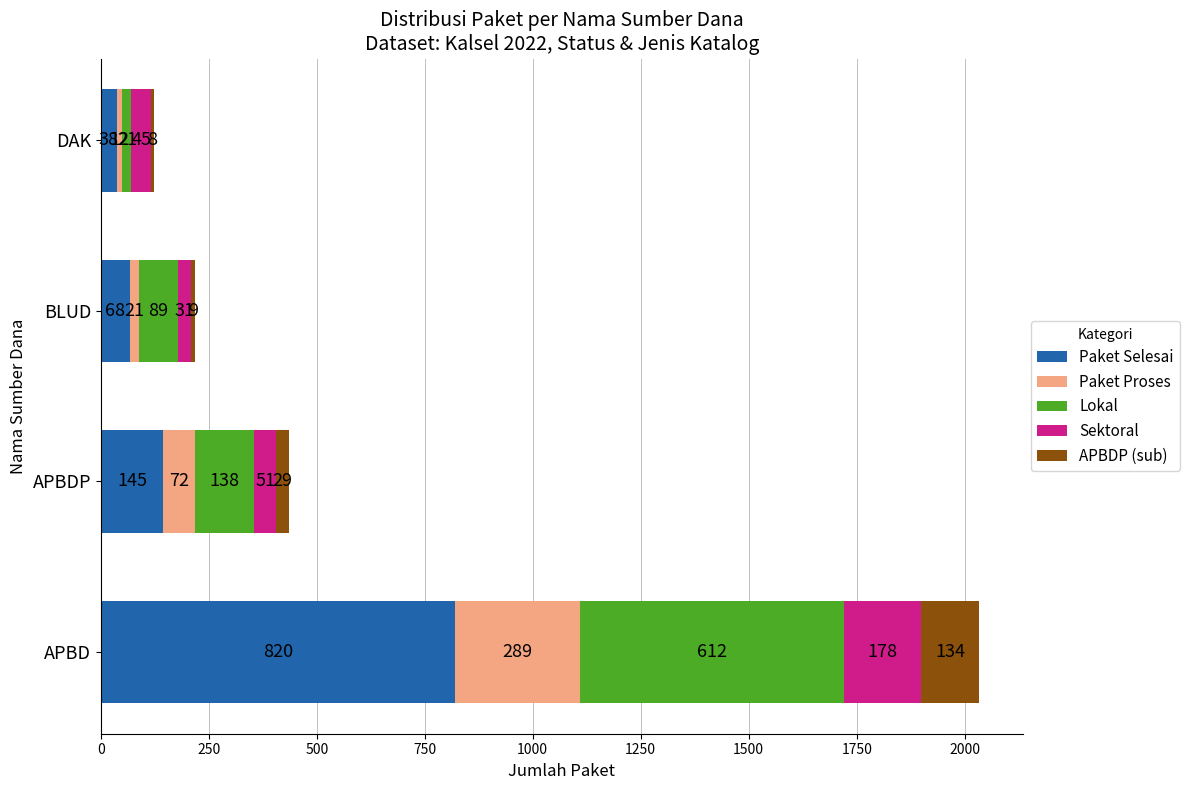

How many values in the Paket Selesai series are below 145?

2